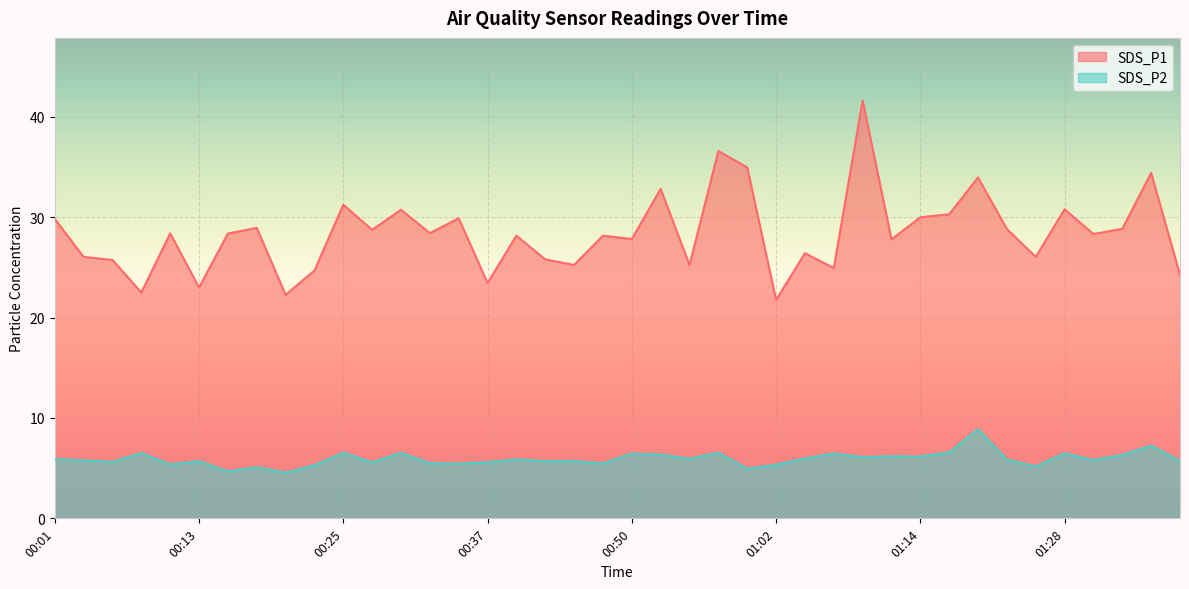

The value of SDS_P2 at 00:40 is 5.9. True or false?

True